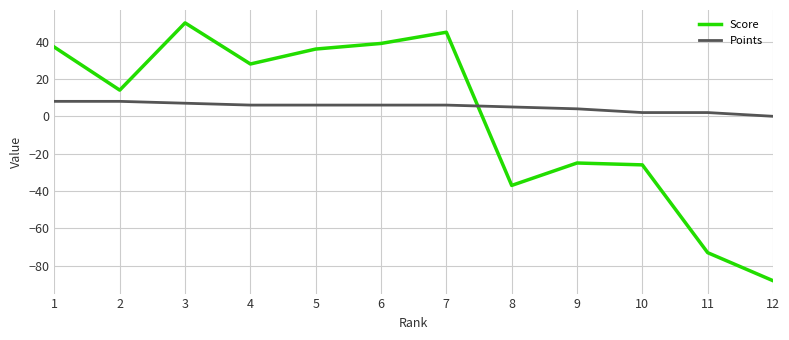

List the series in order of their peak value, lowest first.

Points, Score